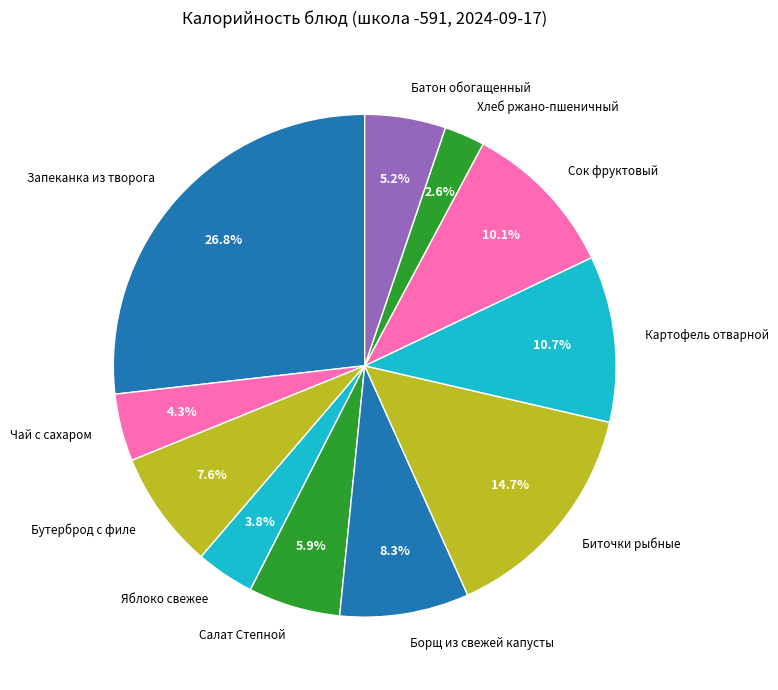

To the nearest percent, what percentage of the pie is Борщ из свежей капусты?

8%